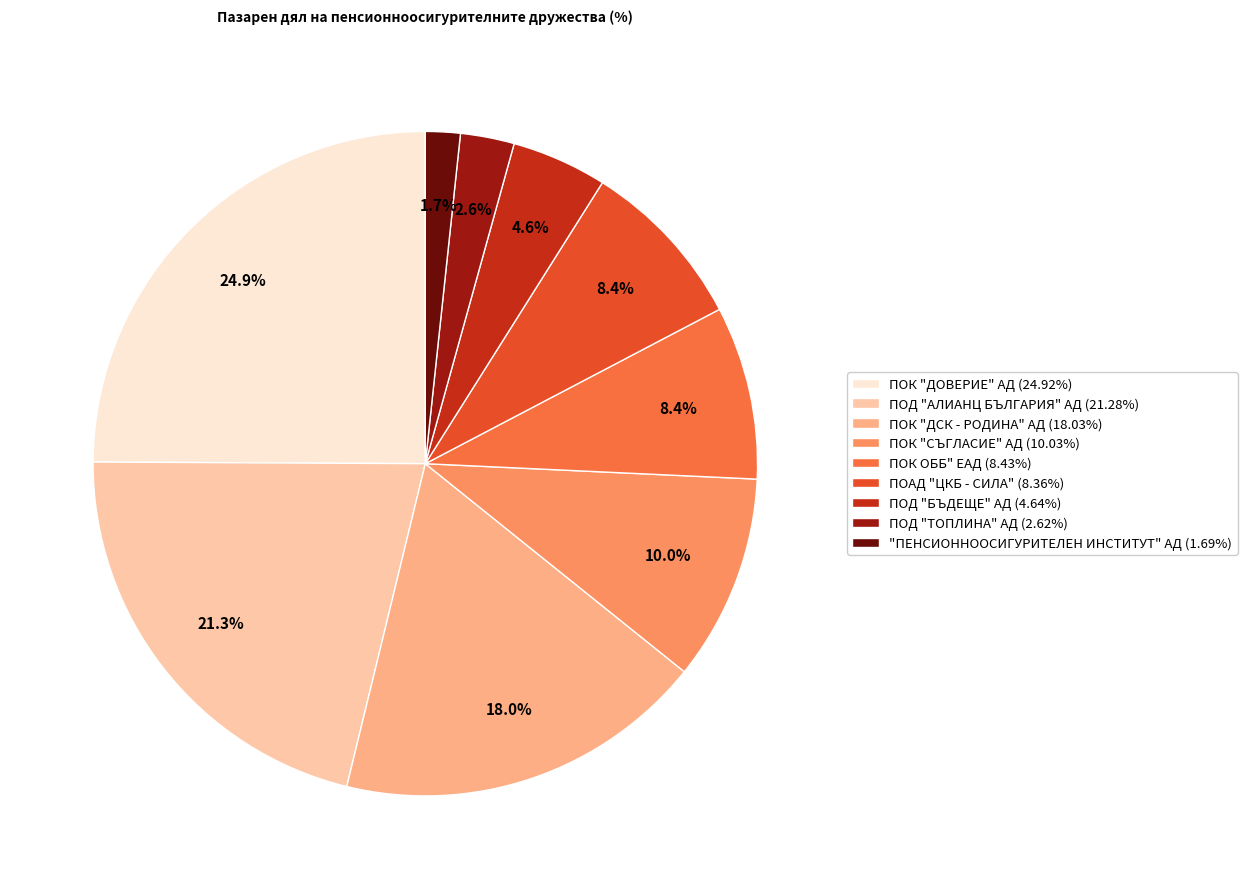

True or false: ПОК "ДСК - РОДИНА" АД accounts for 8% of the total.

False